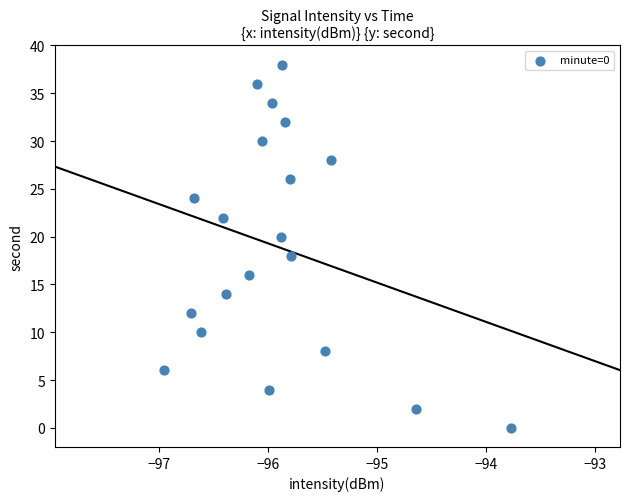

What is the range of Y values (max minus min)?

38